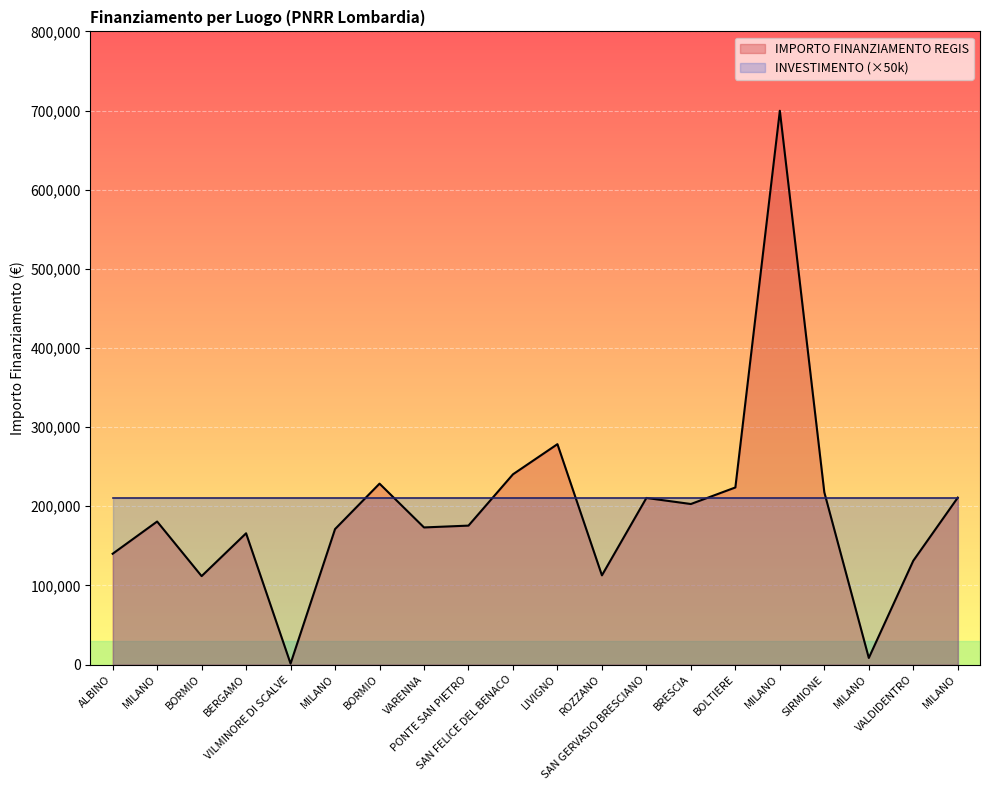

How many data points are less than 180728?

10